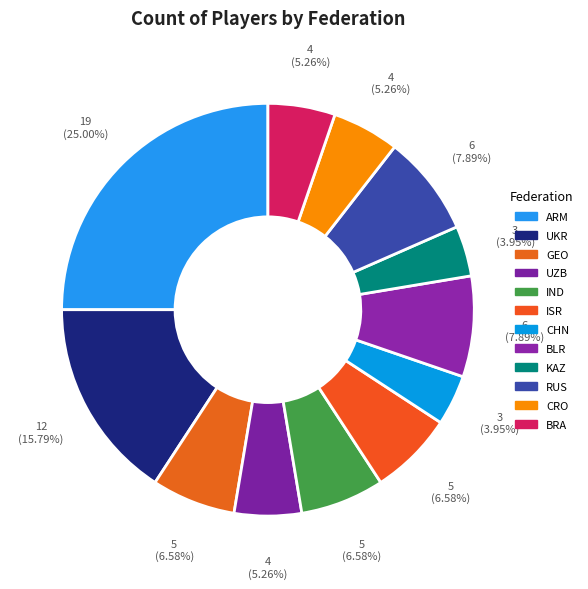

True or false: RUS accounts for 8% of the total.

True